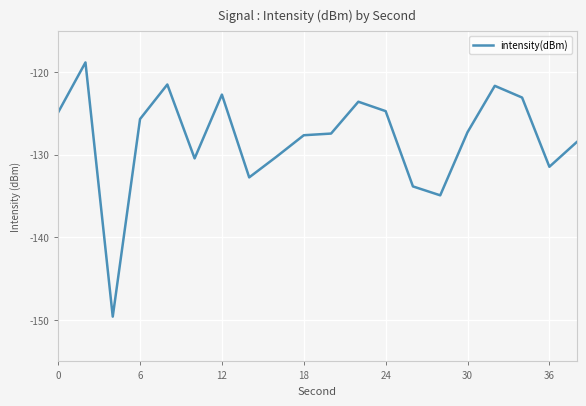

What is the greatest value displayed?

-118.8